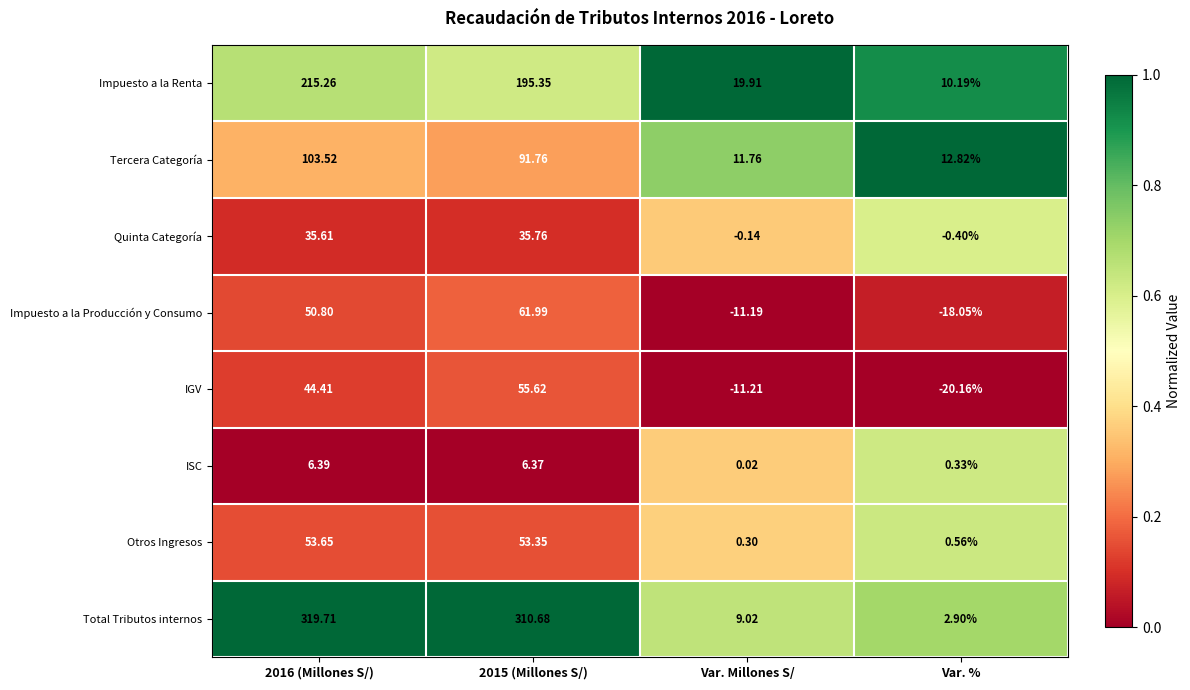

Rank the series by their maximum value, from lowest to highest.

ISC, Quinta Categoría, Otros Ingresos, IGV, Impuesto a la Producción y Consumo, Tercera Categoría, Impuesto a la Renta, Total Tributos internos